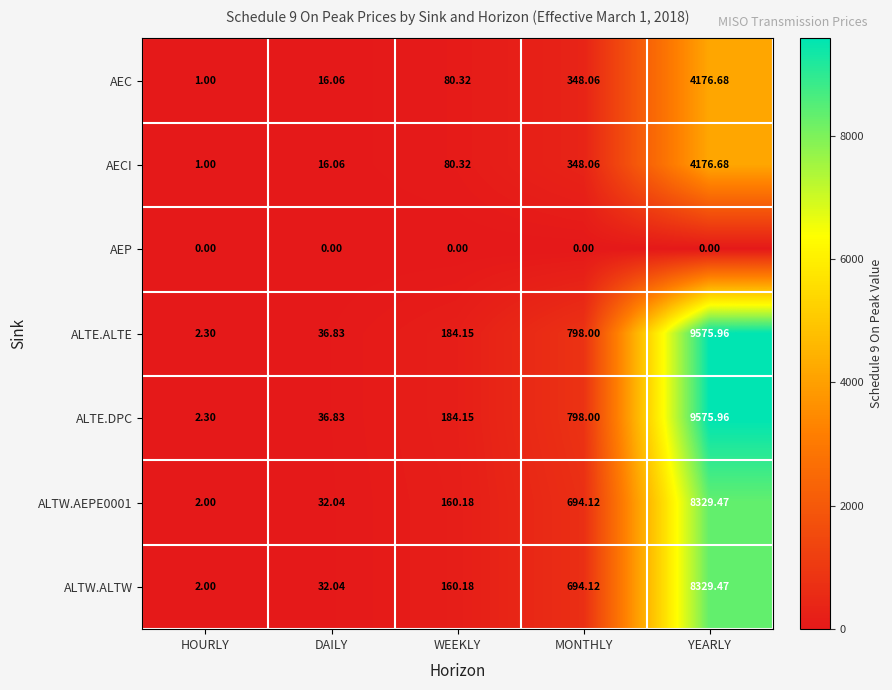

At which category is the sum across all series the highest?

YEARLY